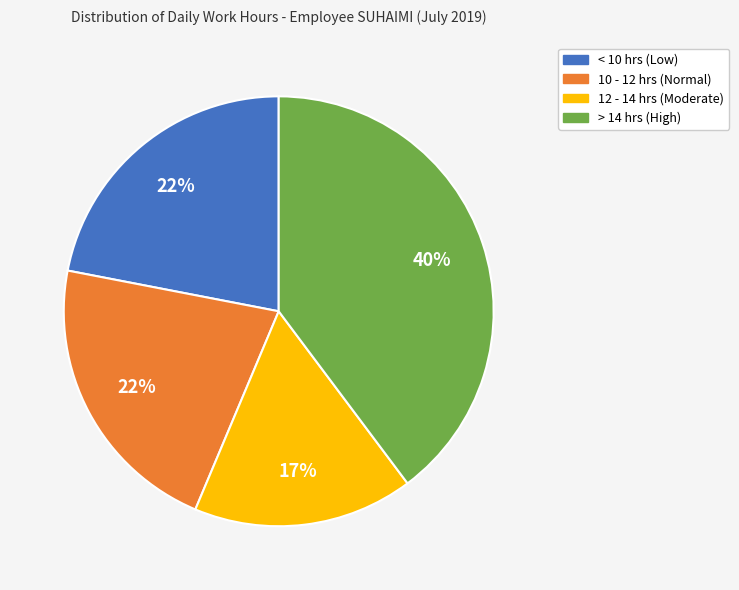

Is there any slice that represents more than half of the pie?

No